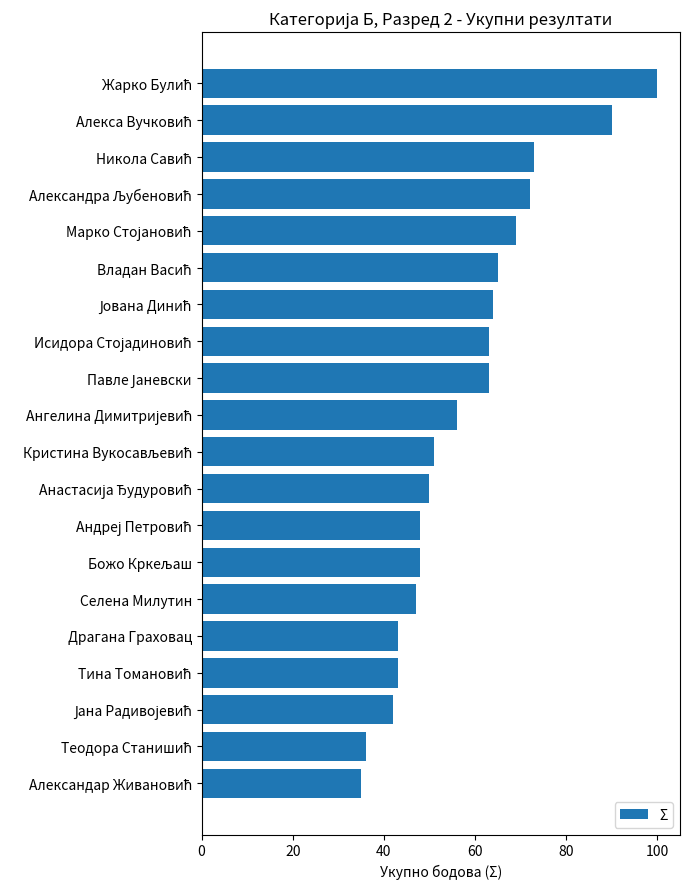

How many distinct data groups are displayed?

1